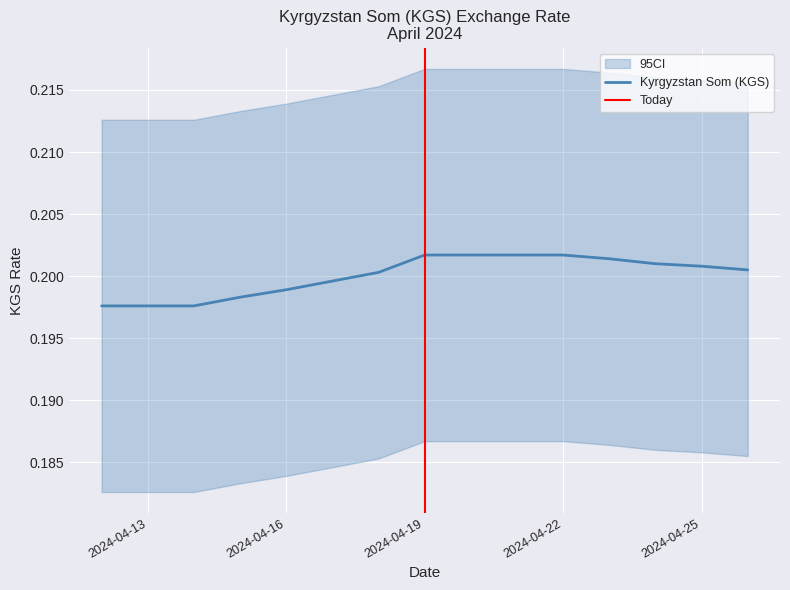

Rank the categories by value from lowest to highest.

2024-04-12, 2024-04-13, 2024-04-14, 2024-04-15, 2024-04-16, 2024-04-17, 2024-04-18, 2024-04-26, 2024-04-25, 2024-04-24, 2024-04-23, 2024-04-19, 2024-04-20, 2024-04-21, 2024-04-22